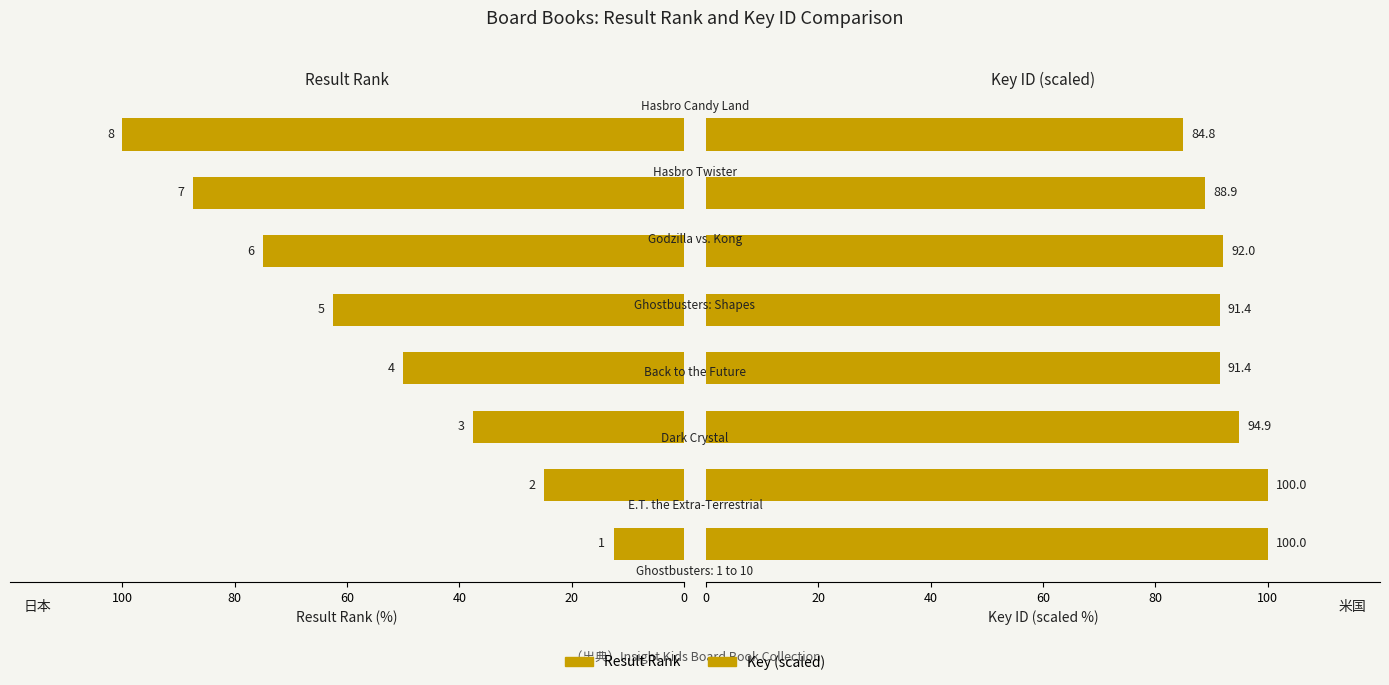

True or false: Key (scaled) has a value of 53.0 at 60.

False